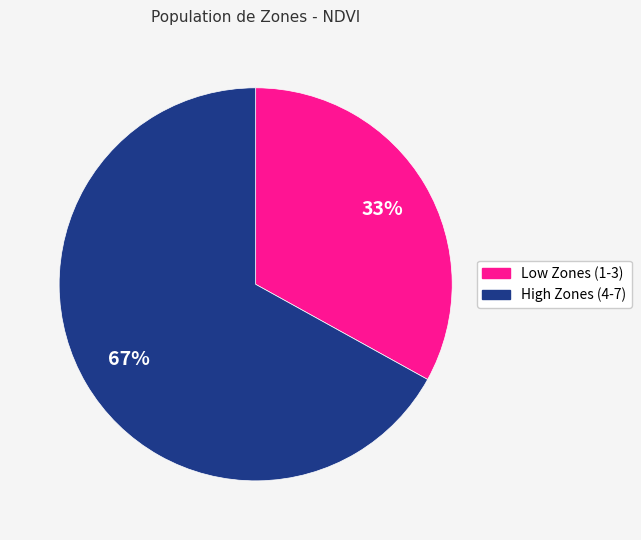

Does any single category account for the majority?

Yes